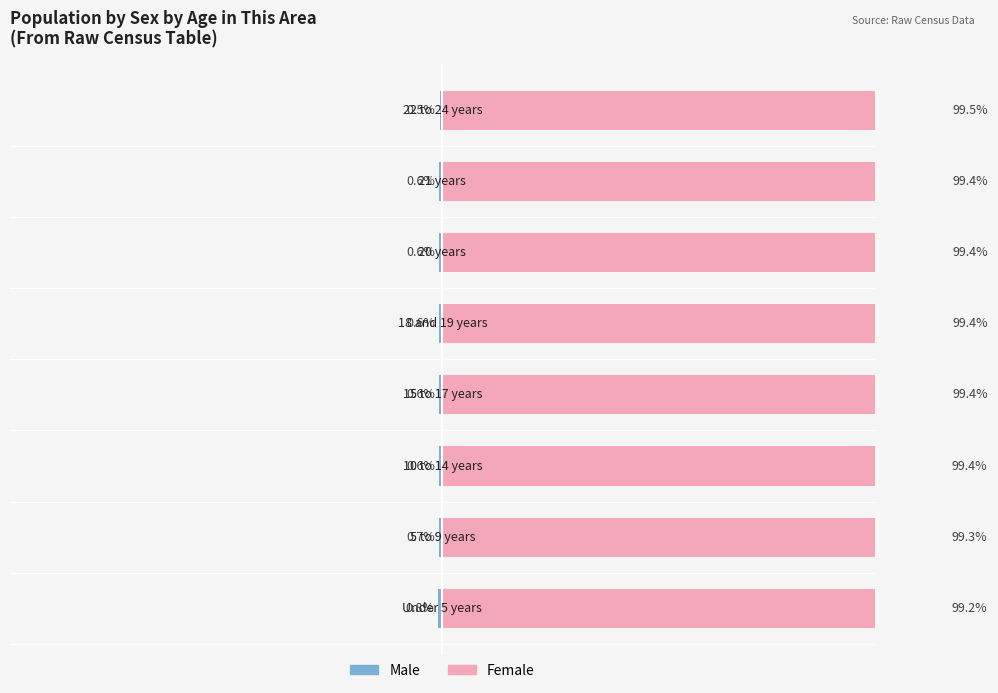

Which has a higher value, 5 or 0?

5